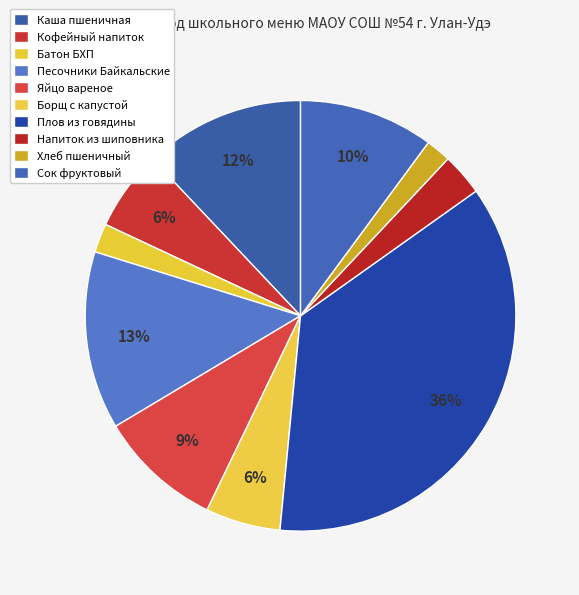

How many slices are in this pie chart?

10